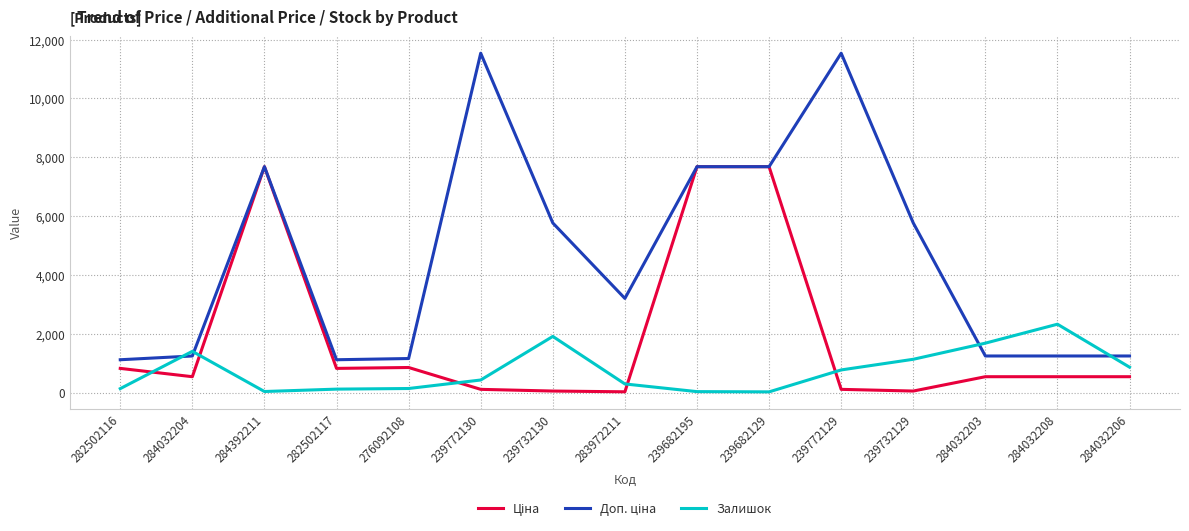

How many distinct data groups are displayed?

3